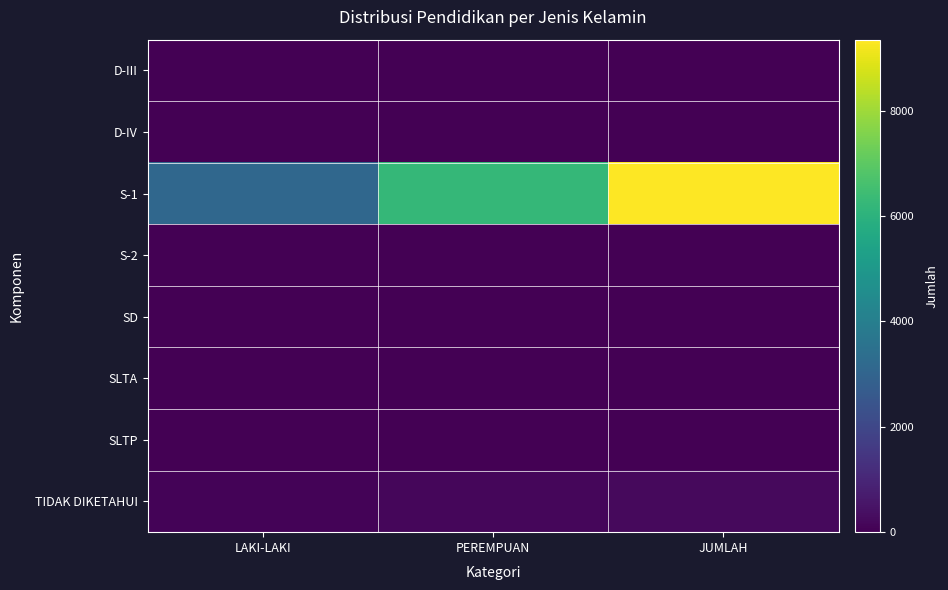

Reading left to right, extract all data points from this chart.

D-III: LAKI-LAKI=7	PEREMPUAN=4	JUMLAH=11
D-IV: LAKI-LAKI=3	PEREMPUAN=3	JUMLAH=6
S-1: LAKI-LAKI=3125	PEREMPUAN=6222	JUMLAH=9347
S-2: LAKI-LAKI=2	PEREMPUAN=2	JUMLAH=4
SD: LAKI-LAKI=2	PEREMPUAN=2	JUMLAH=4
SLTA: LAKI-LAKI=13	PEREMPUAN=14	JUMLAH=27
SLTP: LAKI-LAKI=1	PEREMPUAN=0	JUMLAH=1
TIDAK DIKETAHUI: LAKI-LAKI=79	PEREMPUAN=173	JUMLAH=252